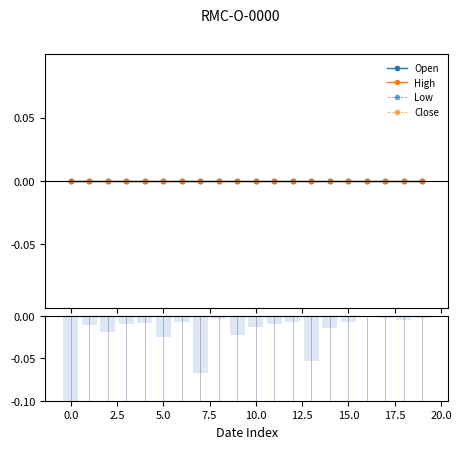

Rank the series by their maximum value, from highest to lowest.

Open, High, Low, Close, Volume